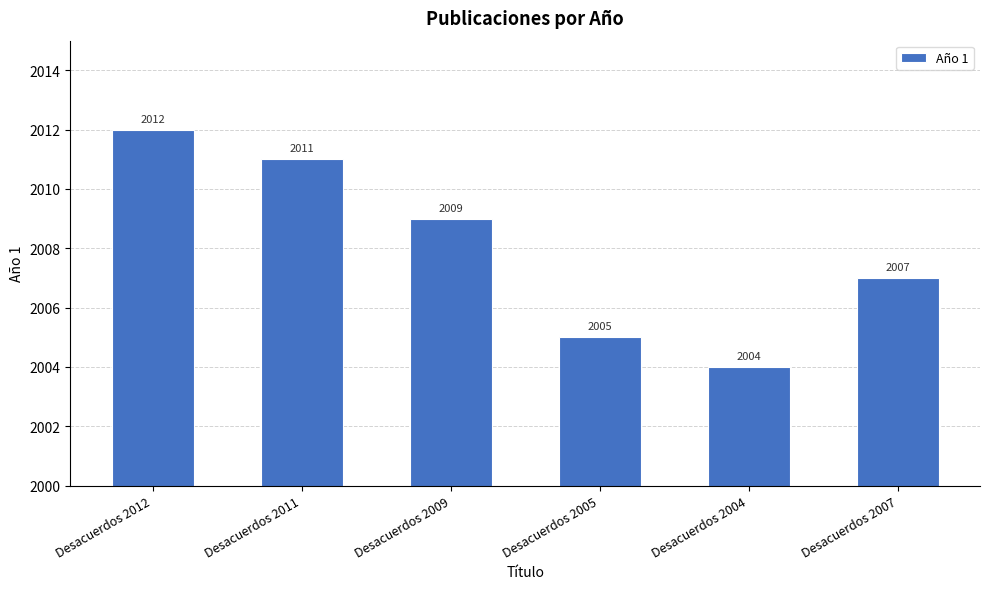

What is the ratio of the value at Desacuerdos 2009 to the value at Desacuerdos 2012?

1.0